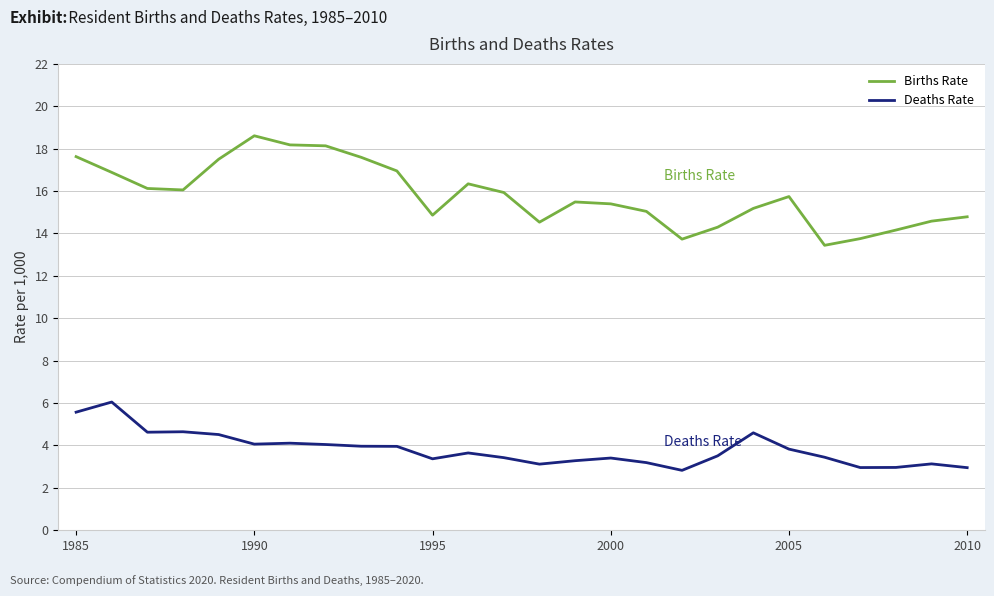

Does the chart have visible grid lines?

Yes